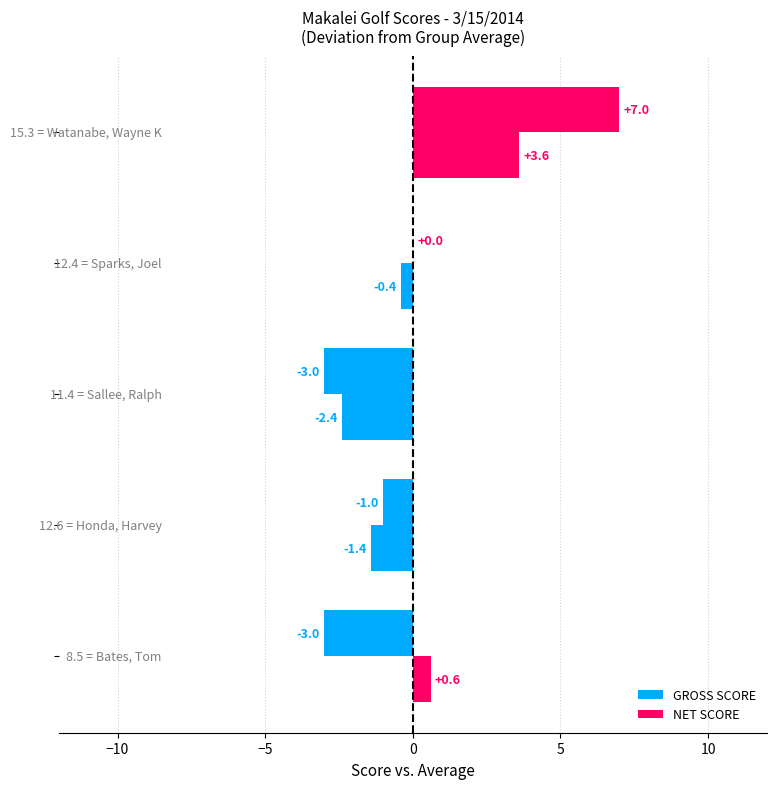

How many values in the NET SCORE series exceed 0?

2